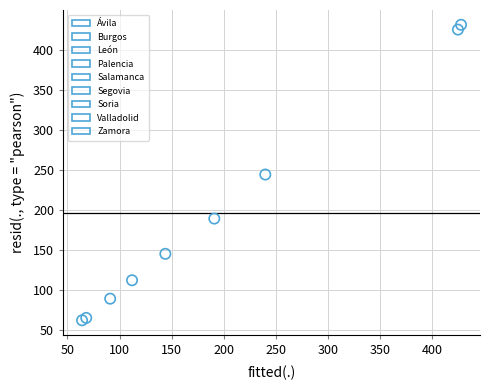

What are all the series names shown in the legend?

Ávila, Burgos, León, Palencia, Salamanca, Segovia, Soria, Valladolid, Zamora